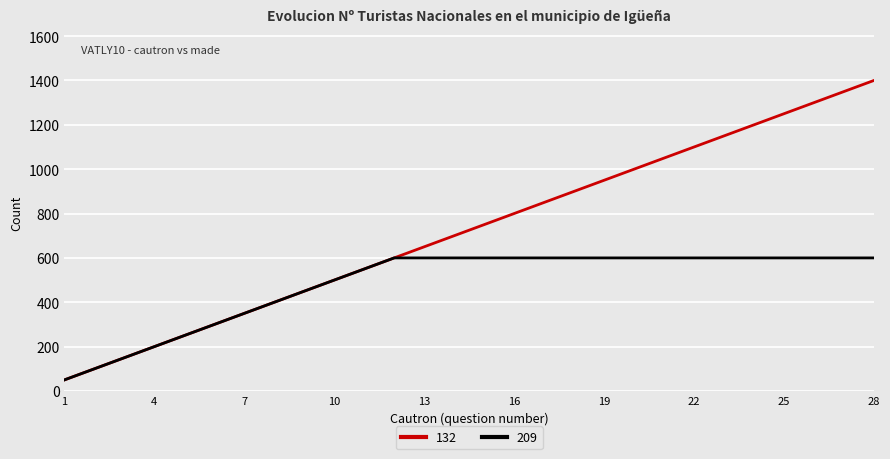

What is the minimum value for 132?

50